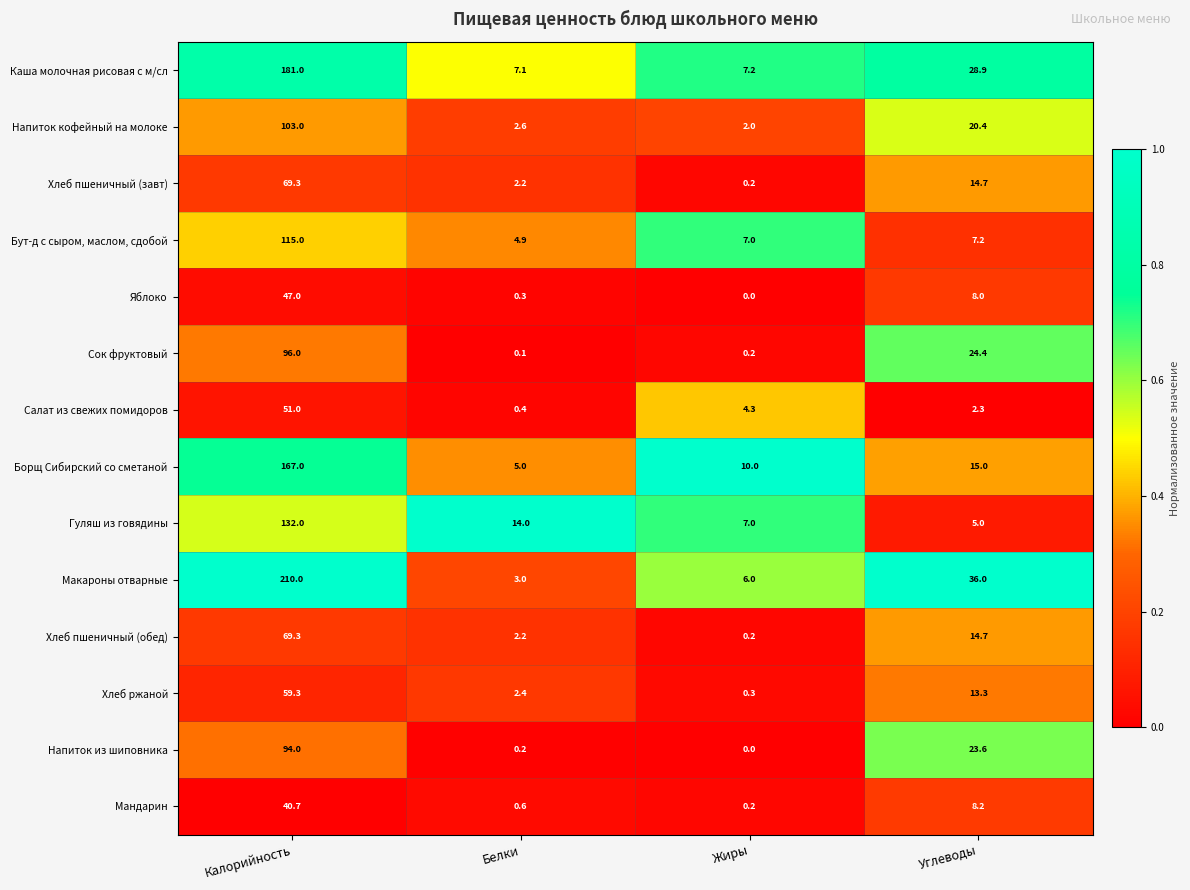

The Бут-д с сыром, маслом, сдобой series shows 7.0 at Жиры. True or false?

True